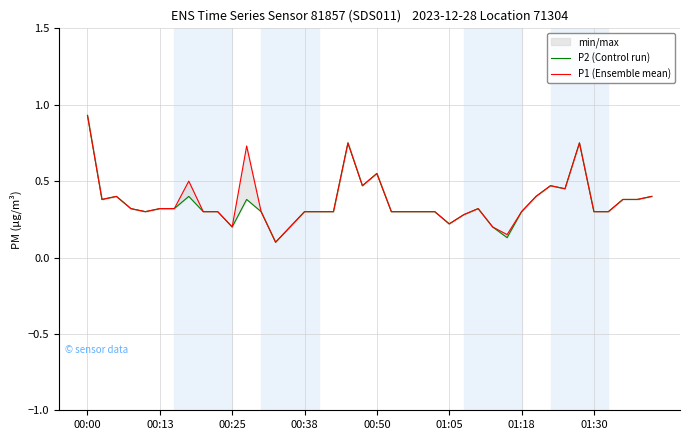

The value of P1 (Ensemble mean) at 01:18 is 0.2. True or false?

False